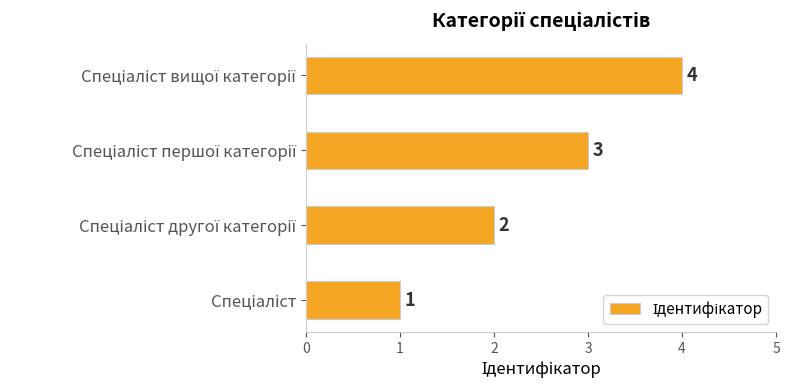

How many values are between 2 and 4?

3